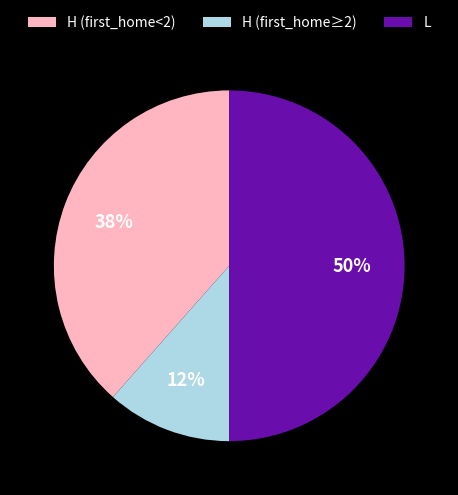

Does H (first_home<2) represent more than half of the total?

No